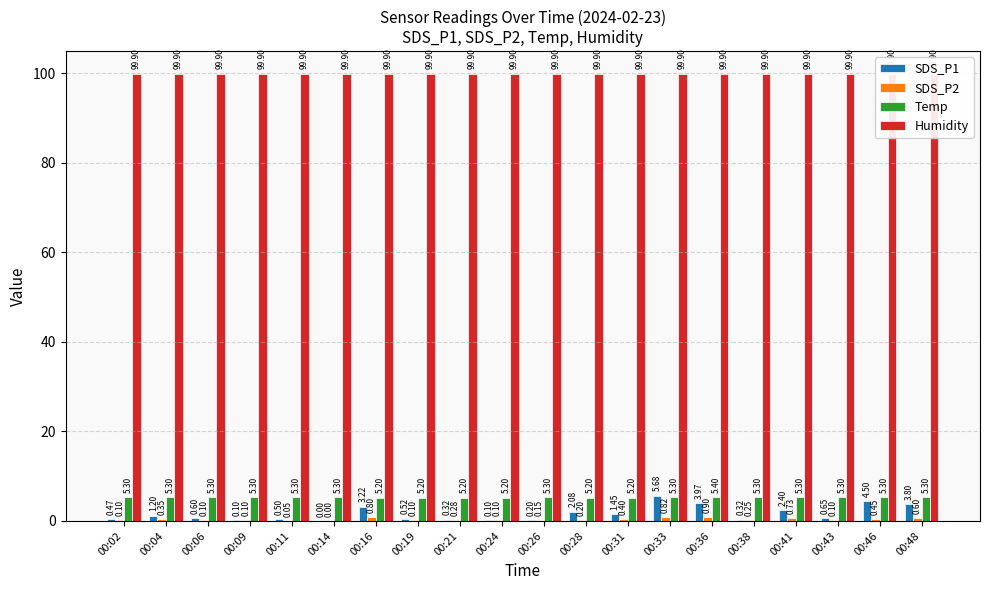

What is the difference between the second highest and minimum values in the Temp series?

0.1